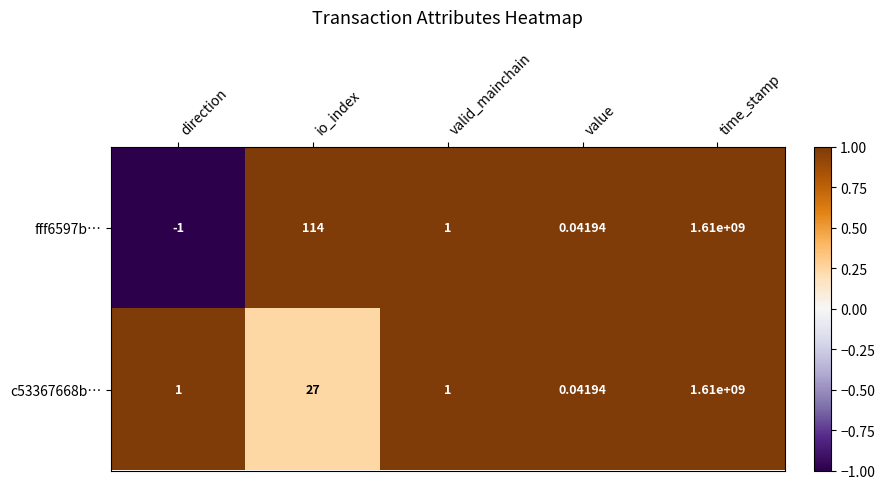

How many positive values does the fff6597b… series have?

4